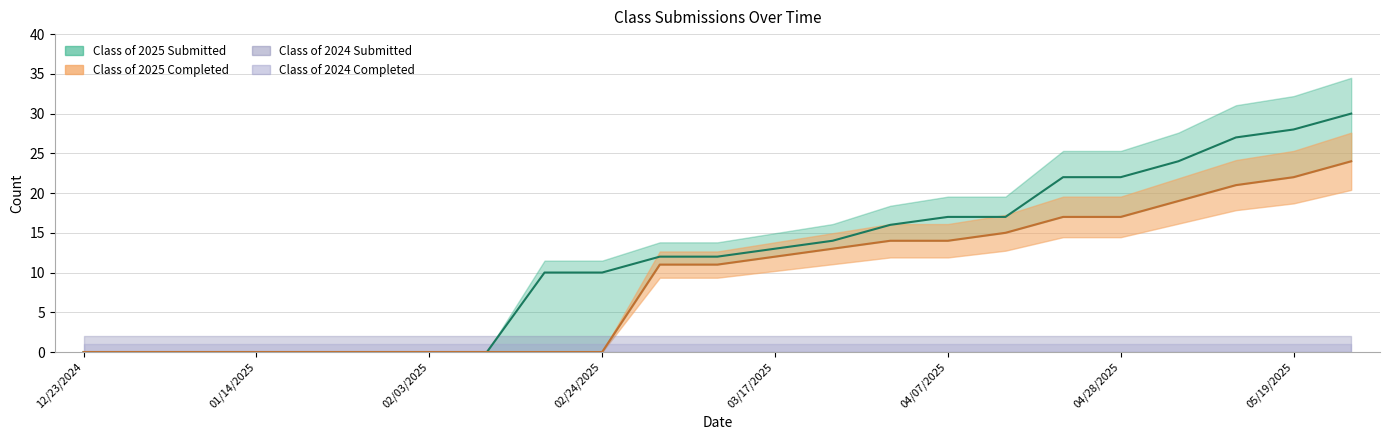

What position from the left is 03/03/2025?

11